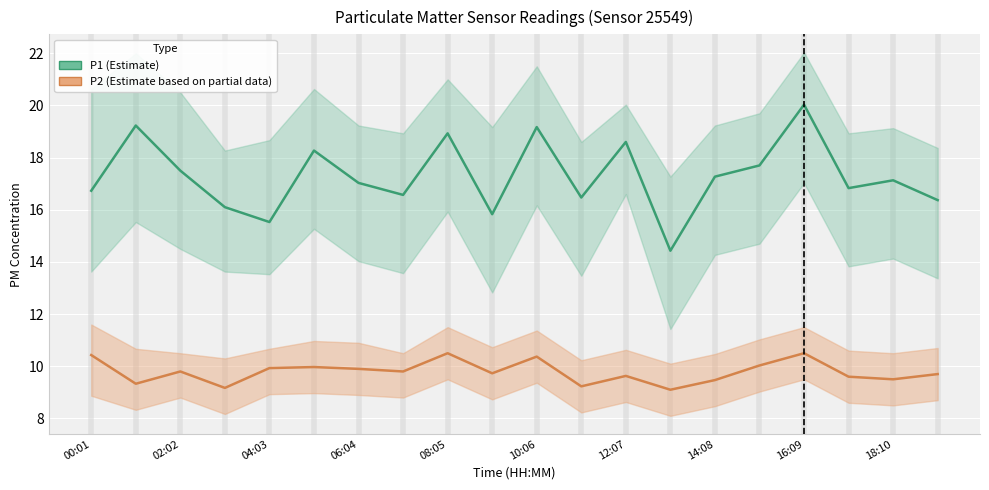

True or false: P1 (Estimate) and P2 (Estimate based on partial data) cross at least once.

False